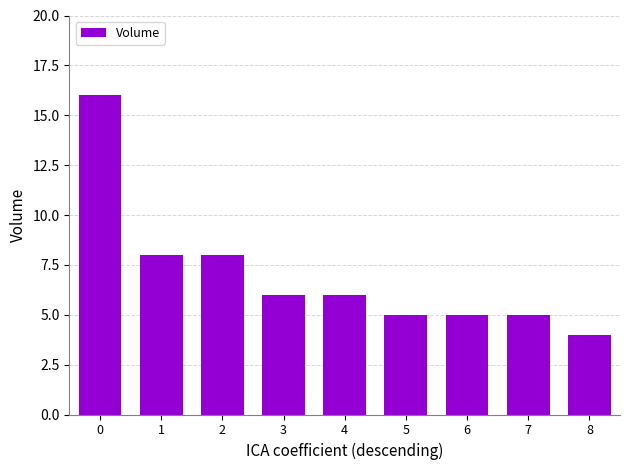

What is the ratio of the value at 4 to the value at 6?

1.2